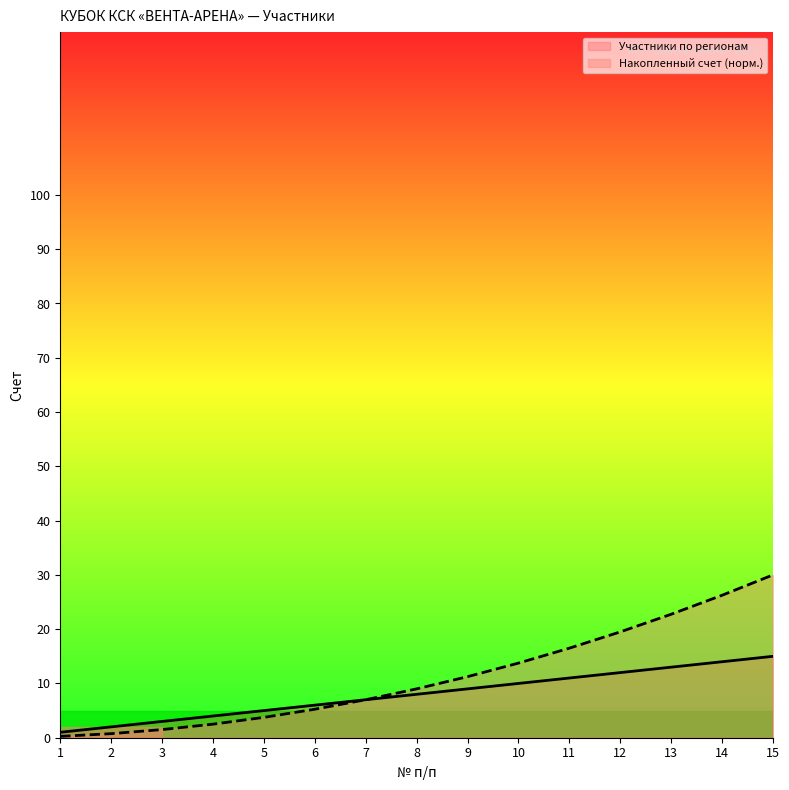

At which category does the chart reach its peak across all series?

15